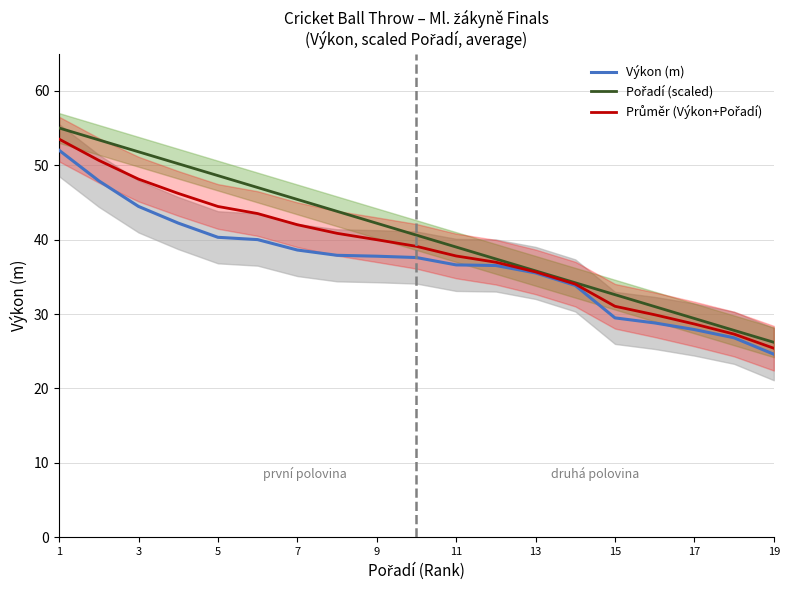

Is this an area chart (filled region under the line)?

No